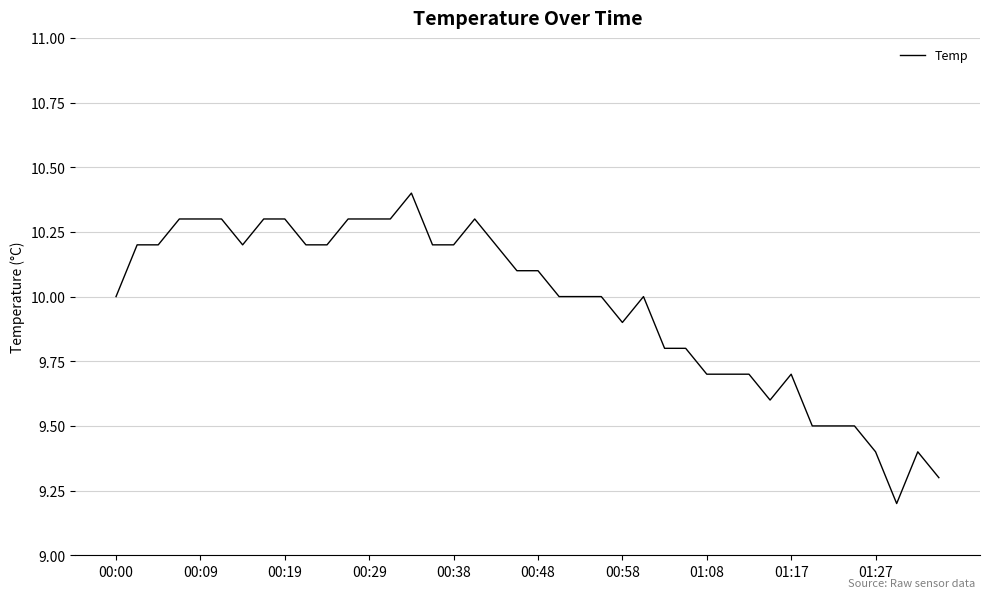

What is the difference between the maximum and second lowest values?

1.1